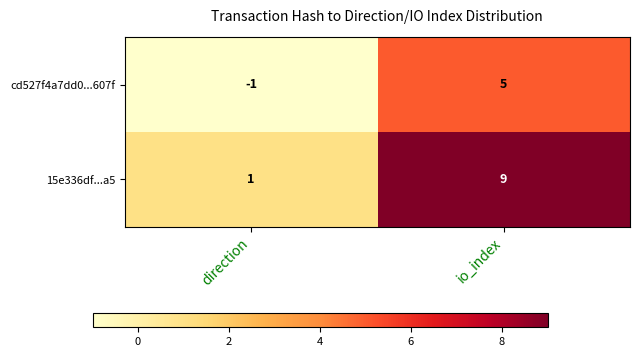

Which series has the largest total across all categories?

15e336df...a5